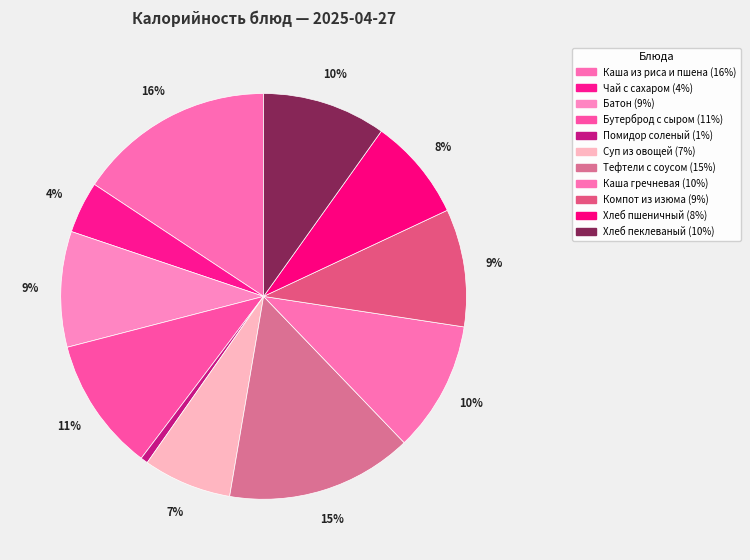

What percentage is the Тефтели с соусом slice, to the nearest percent?

15%